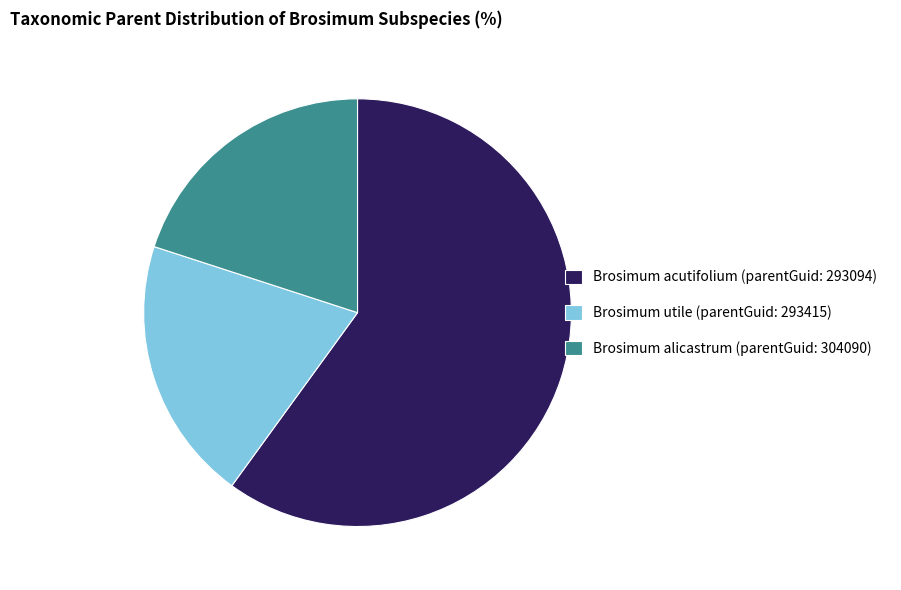

Which slice is the largest?

Brosimum acutifolium (parentGuid: 293094)